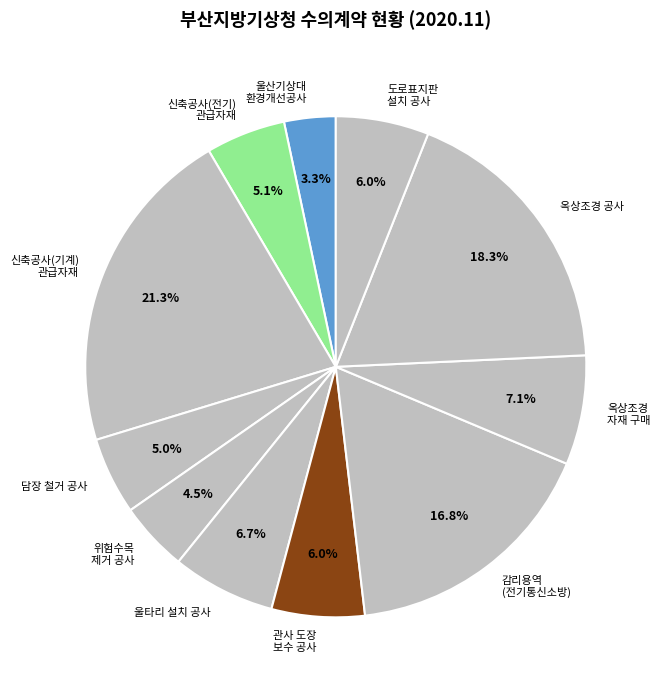

To the nearest percent, what is the difference between the largest and smallest slice percentages?

18%